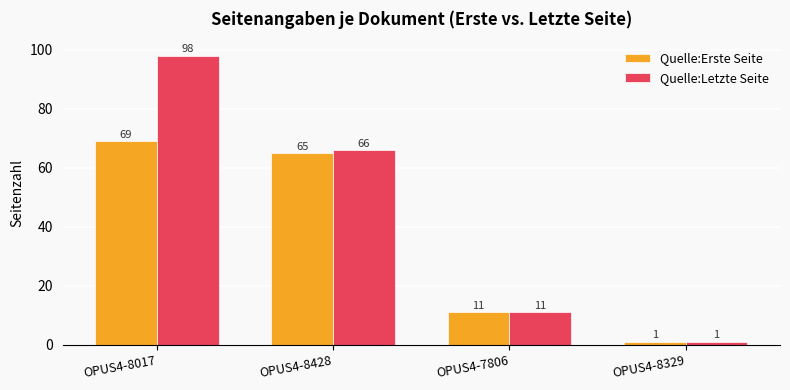

What is the total value across all series at OPUS4-8329?

2